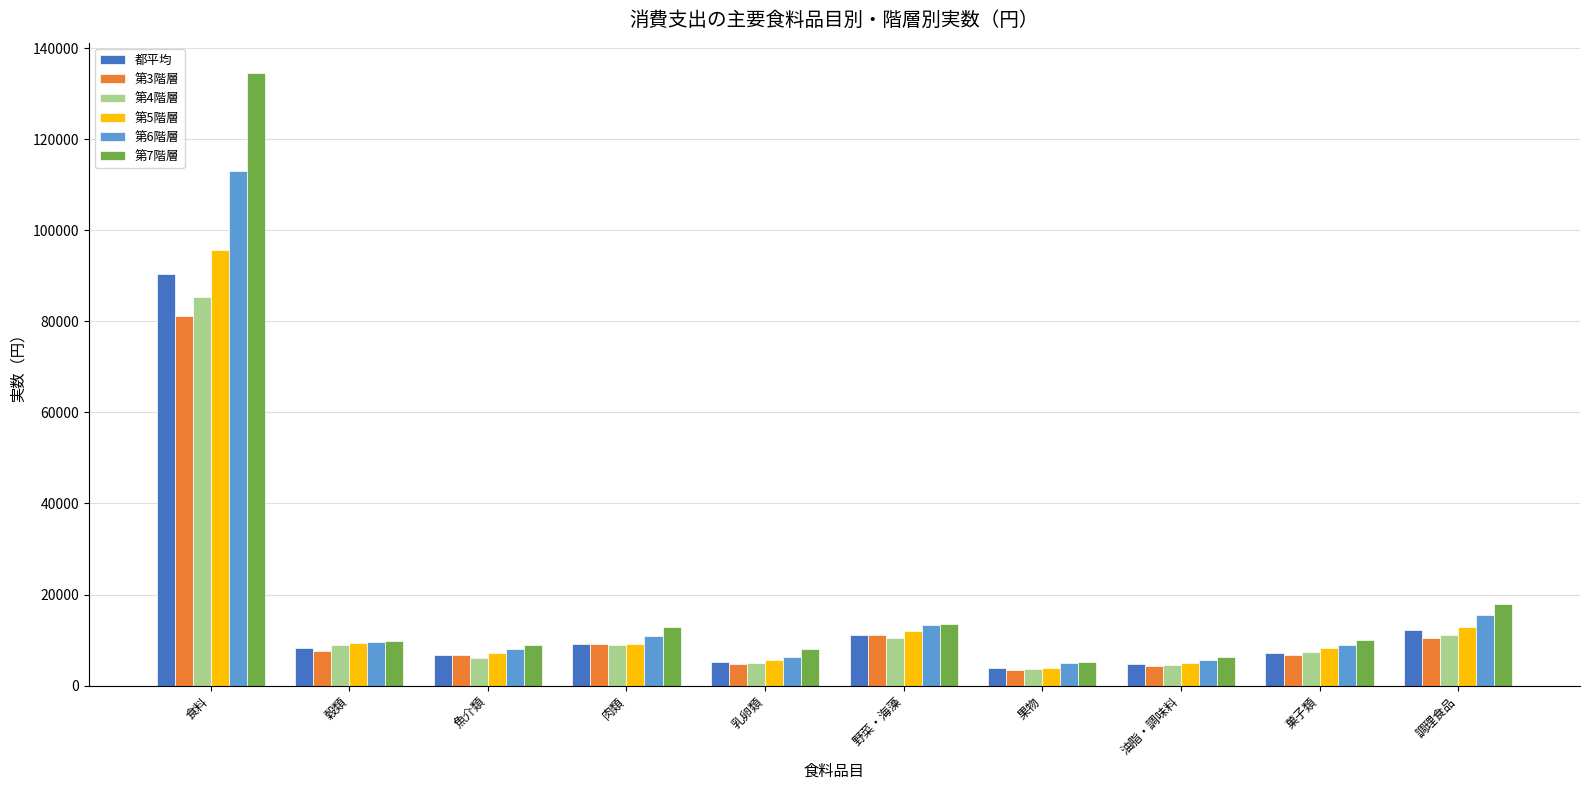

How many bars are there in total?

60